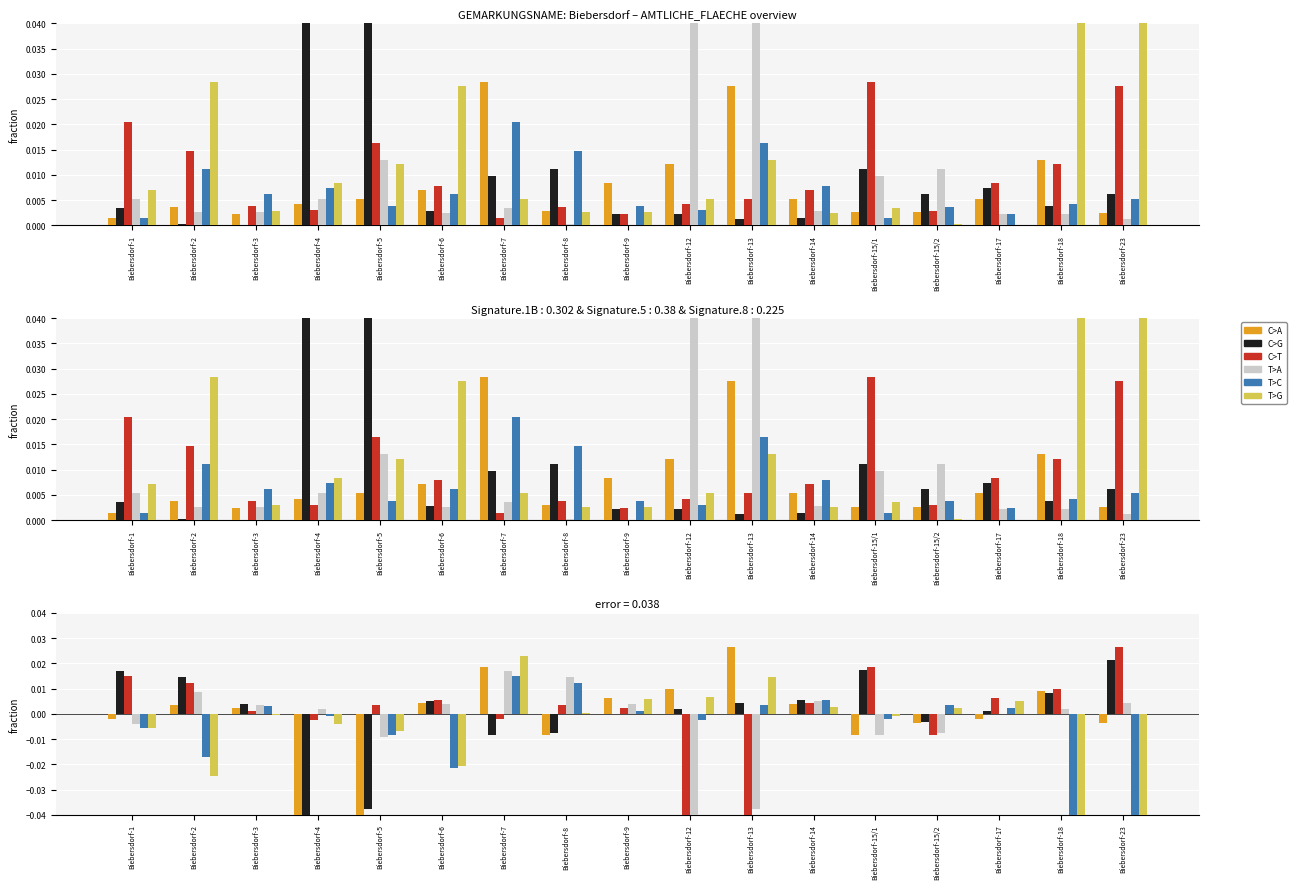

Reading left to right, list all the values displayed in this chart.

C>A: Biebersdorf-1=-0.0	Biebersdorf-2=0.0	Biebersdorf-3=0.0	Biebersdorf-4=-0.0	Biebersdorf-5=-0.0	Biebersdorf-6=0.0	Biebersdorf-7=0.0	Biebersdorf-8=-0.0	Biebersdorf-9=0.0	Biebersdorf-12=0.0	Biebersdorf-13=0.0	Biebersdorf-14=0.0	Biebersdorf-15/1=-0.0	Biebersdorf-15/2=-0.0	Biebersdorf-17=-0.0	Biebersdorf-18=0.0	Biebersdorf-23=-0.0
C>G: Biebersdorf-1=0.0	Biebersdorf-2=0.0	Biebersdorf-3=0.0	Biebersdorf-4=-0.1	Biebersdorf-5=-0.0	Biebersdorf-6=0.0	Biebersdorf-7=-0.0	Biebersdorf-8=-0.0	Biebersdorf-9=0.0	Biebersdorf-12=0.0	Biebersdorf-13=0.0	Biebersdorf-14=0.0	Biebersdorf-15/1=0.0	Biebersdorf-15/2=-0.0	Biebersdorf-17=0.0	Biebersdorf-18=0.0	Biebersdorf-23=0.0
C>T: Biebersdorf-1=0.0	Biebersdorf-2=0.0	Biebersdorf-3=0.0	Biebersdorf-4=-0.0	Biebersdorf-5=0.0	Biebersdorf-6=0.0	Biebersdorf-7=-0.0	Biebersdorf-8=0.0	Biebersdorf-9=0.0	Biebersdorf-12=-0.0	Biebersdorf-13=-0.0	Biebersdorf-14=0.0	Biebersdorf-15/1=0.0	Biebersdorf-15/2=-0.0	Biebersdorf-17=0.0	Biebersdorf-18=0.0	Biebersdorf-23=0.0
T>A: Biebersdorf-1=-0.0	Biebersdorf-2=0.0	Biebersdorf-3=0.0	Biebersdorf-4=0.0	Biebersdorf-5=-0.0	Biebersdorf-6=0.0	Biebersdorf-7=0.0	Biebersdorf-8=0.0	Biebersdorf-9=0.0	Biebersdorf-12=-0.1	Biebersdorf-13=-0.0	Biebersdorf-14=0.0	Biebersdorf-15/1=-0.0	Biebersdorf-15/2=-0.0	Biebersdorf-17=0.0	Biebersdorf-18=0.0	Biebersdorf-23=0.0
T>C: Biebersdorf-1=-0.0	Biebersdorf-2=-0.0	Biebersdorf-3=0.0	Biebersdorf-4=-0.0	Biebersdorf-5=-0.0	Biebersdorf-6=-0.0	Biebersdorf-7=0.0	Biebersdorf-8=0.0	Biebersdorf-9=0.0	Biebersdorf-12=-0.0	Biebersdorf-13=0.0	Biebersdorf-14=0.0	Biebersdorf-15/1=-0.0	Biebersdorf-15/2=0.0	Biebersdorf-17=0.0	Biebersdorf-18=-0.0	Biebersdorf-23=-0.0
T>G: Biebersdorf-1=-0.0	Biebersdorf-2=-0.0	Biebersdorf-3=-0.0	Biebersdorf-4=-0.0	Biebersdorf-5=-0.0	Biebersdorf-6=-0.0	Biebersdorf-7=0.0	Biebersdorf-8=0.0	Biebersdorf-9=0.0	Biebersdorf-12=0.0	Biebersdorf-13=0.0	Biebersdorf-14=0.0	Biebersdorf-15/1=-0.0	Biebersdorf-15/2=0.0	Biebersdorf-17=0.0	Biebersdorf-18=-0.0	Biebersdorf-23=-0.1